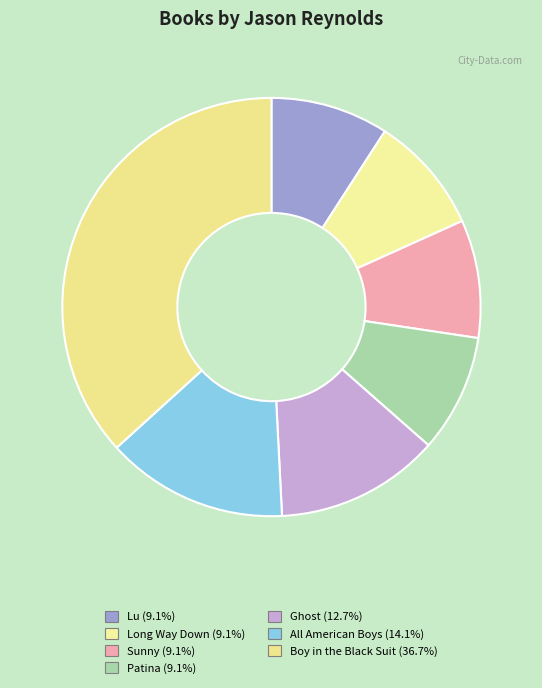

Is it true that Patina is 14% of the pie?

False